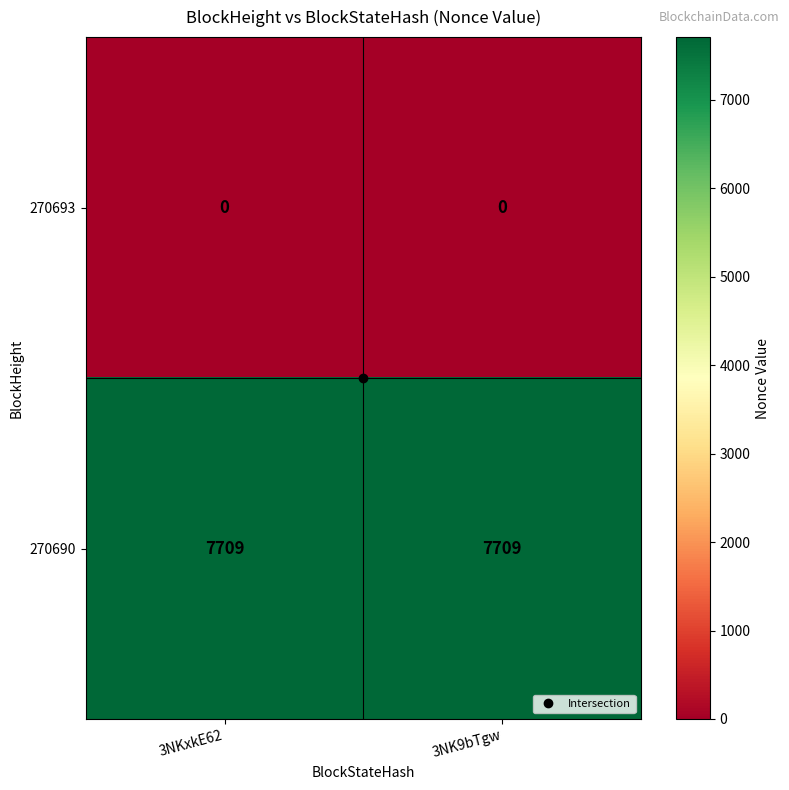

How many distinct data groups are displayed?

2